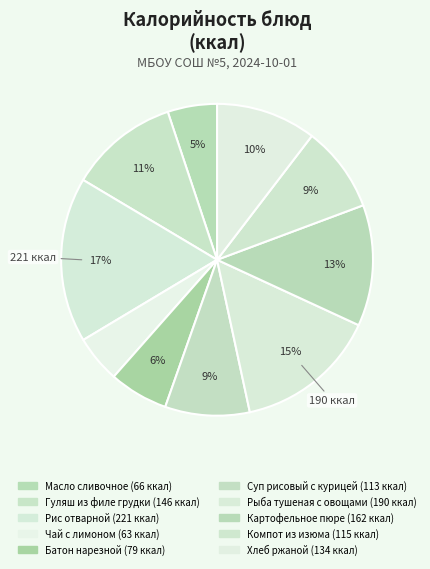

What is the smallest slice in the pie chart?

Чай с лимоном